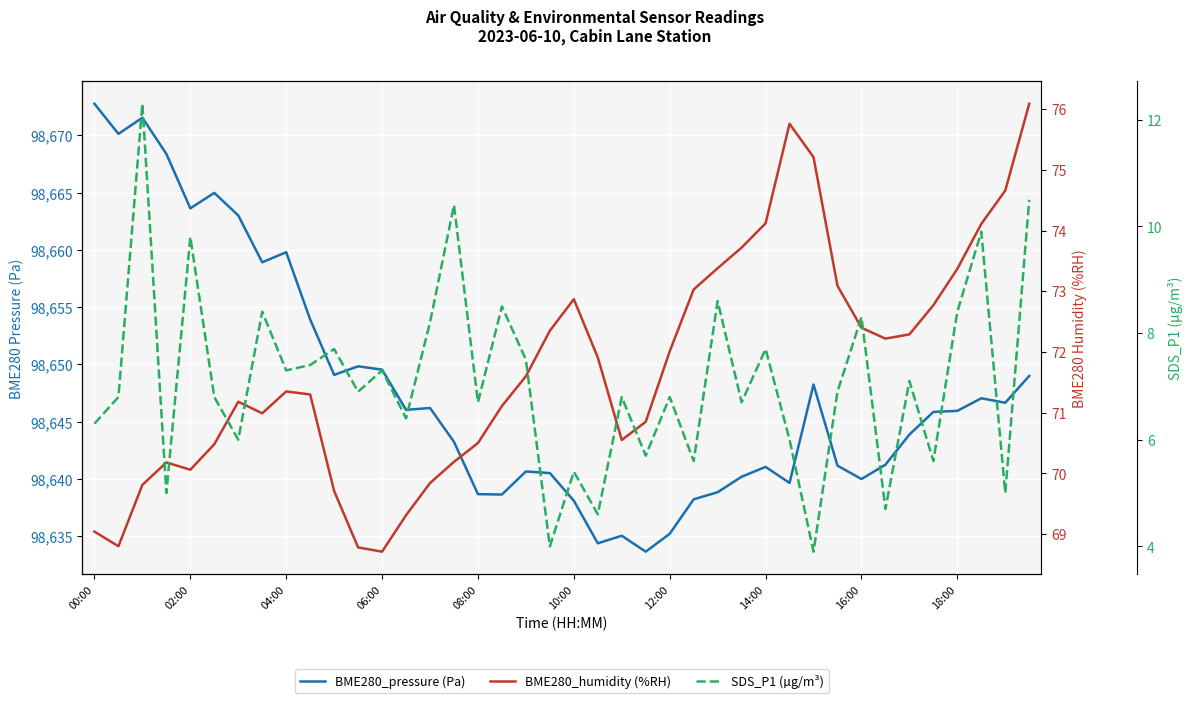

At 02:00, list the series in order from largest to smallest.

BME280_pressure (Pa), BME280_humidity (%RH), SDS_P1 (µg/m³)